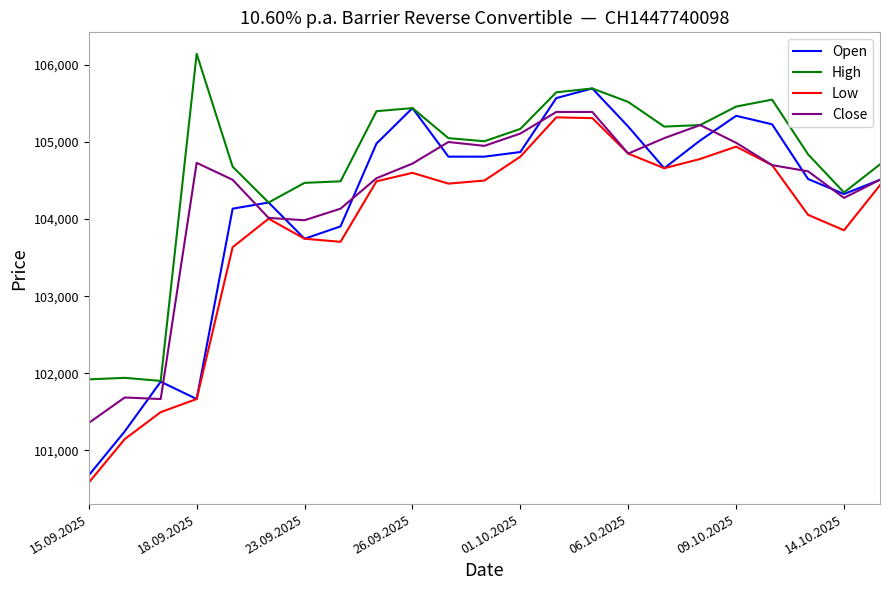

True or false: High and Low cross at least once.

False